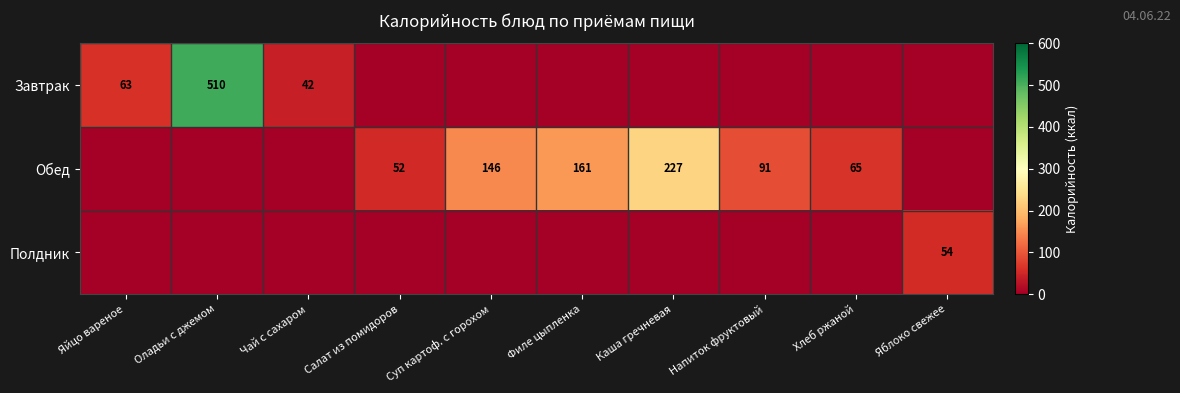

Which label corresponds to the largest value in the chart?

Оладьи с джемом